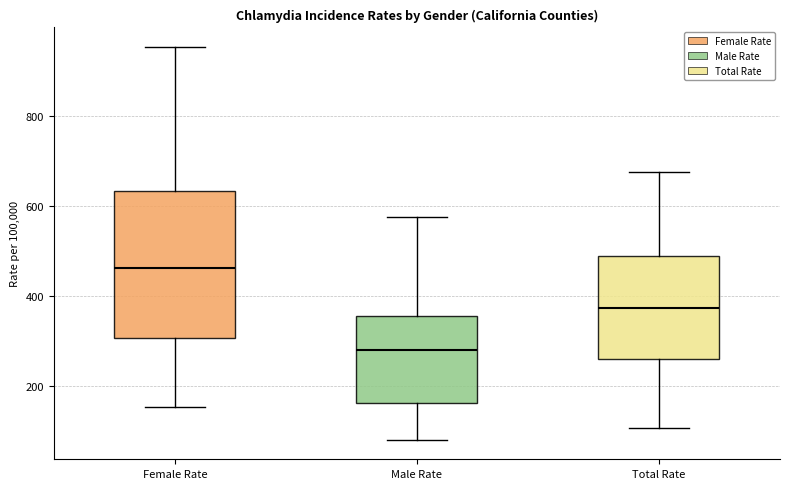

Where does the median line of the box for Total Rate sit on the y-axis? The values are not printed on the chart, so give them approximately, as read against the axis.

380